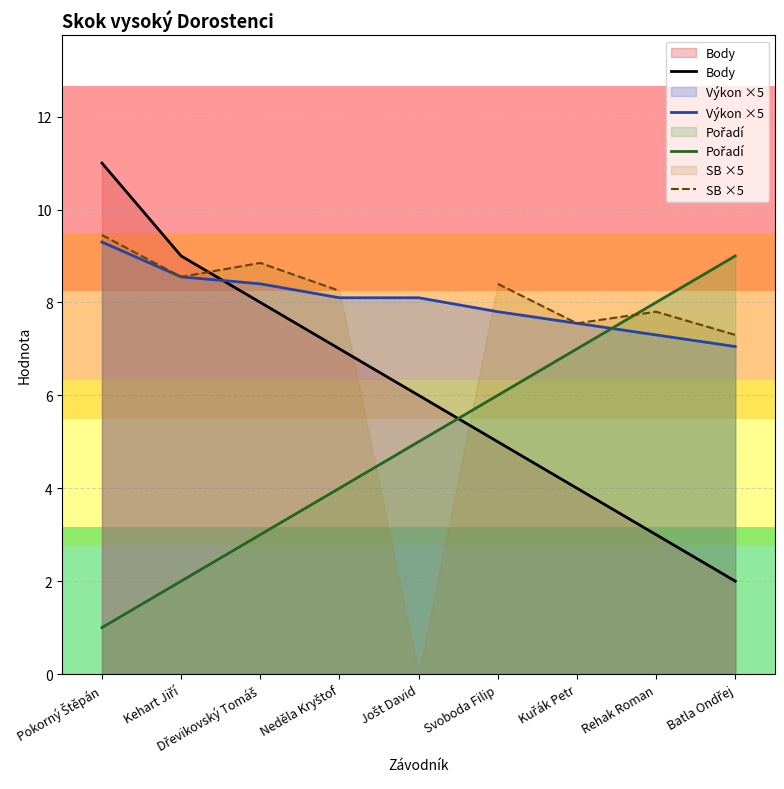

What position from the left is Pokorný Štěpán?

1